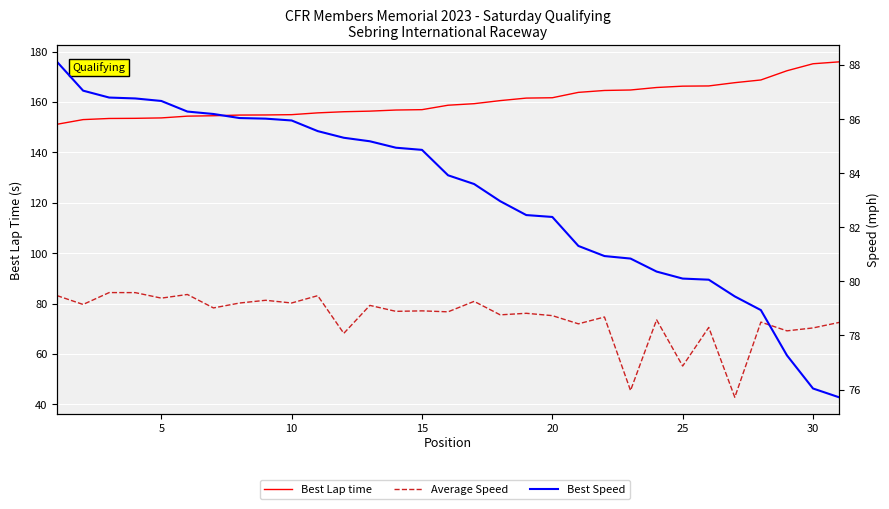

The Best Lap time series shows 107.4 at 22. True or false?

False